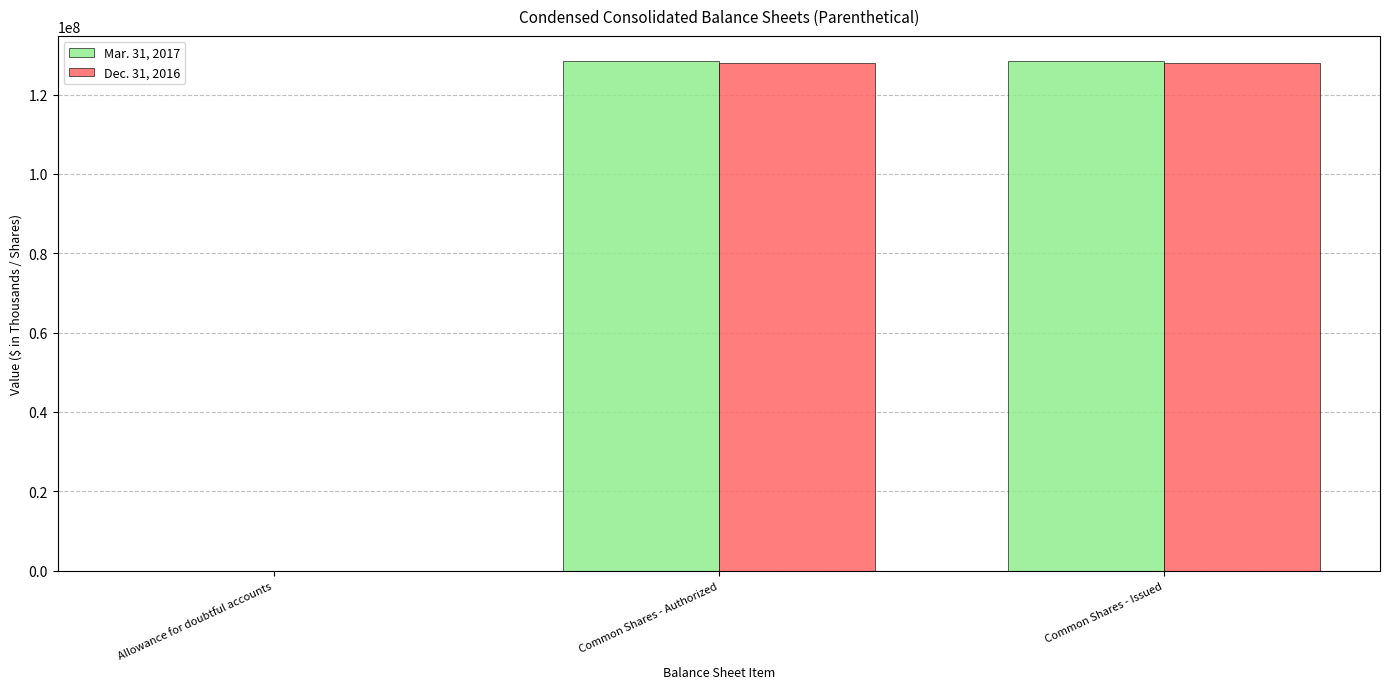

Is the value of Mar. 31, 2017 at Common Shares - Authorized greater than the value of Dec. 31, 2016 at Allowance for doubtful accounts?

Yes